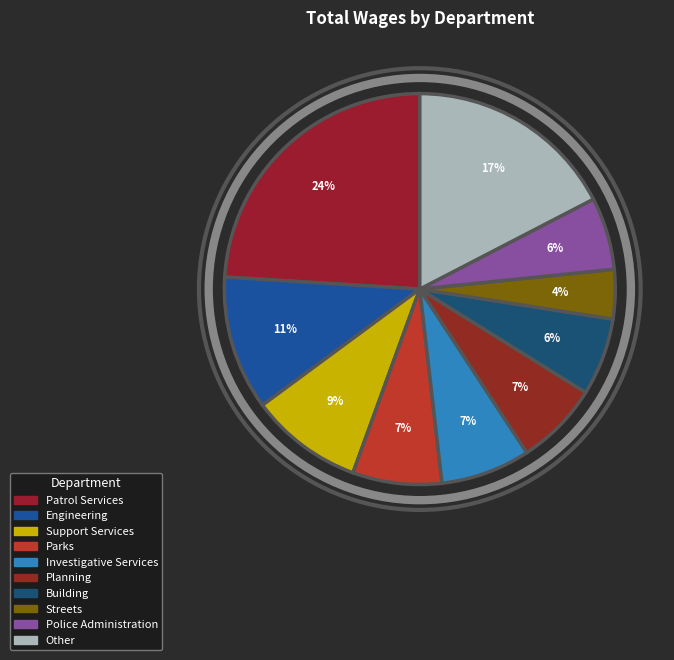

Which slice is the smallest?

Streets